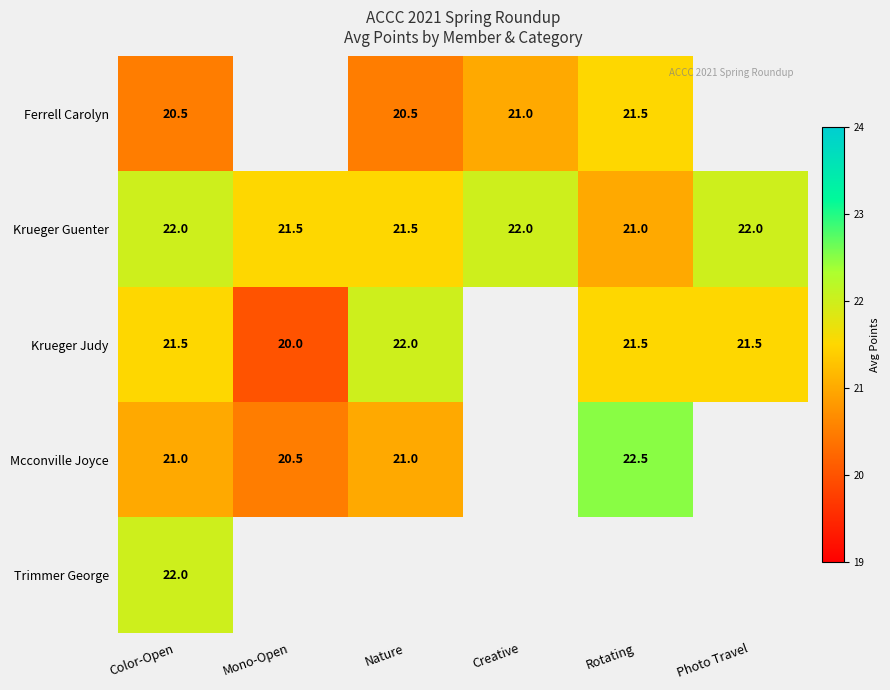

The Trimmer George series shows 22.0 at Color-Open. True or false?

True